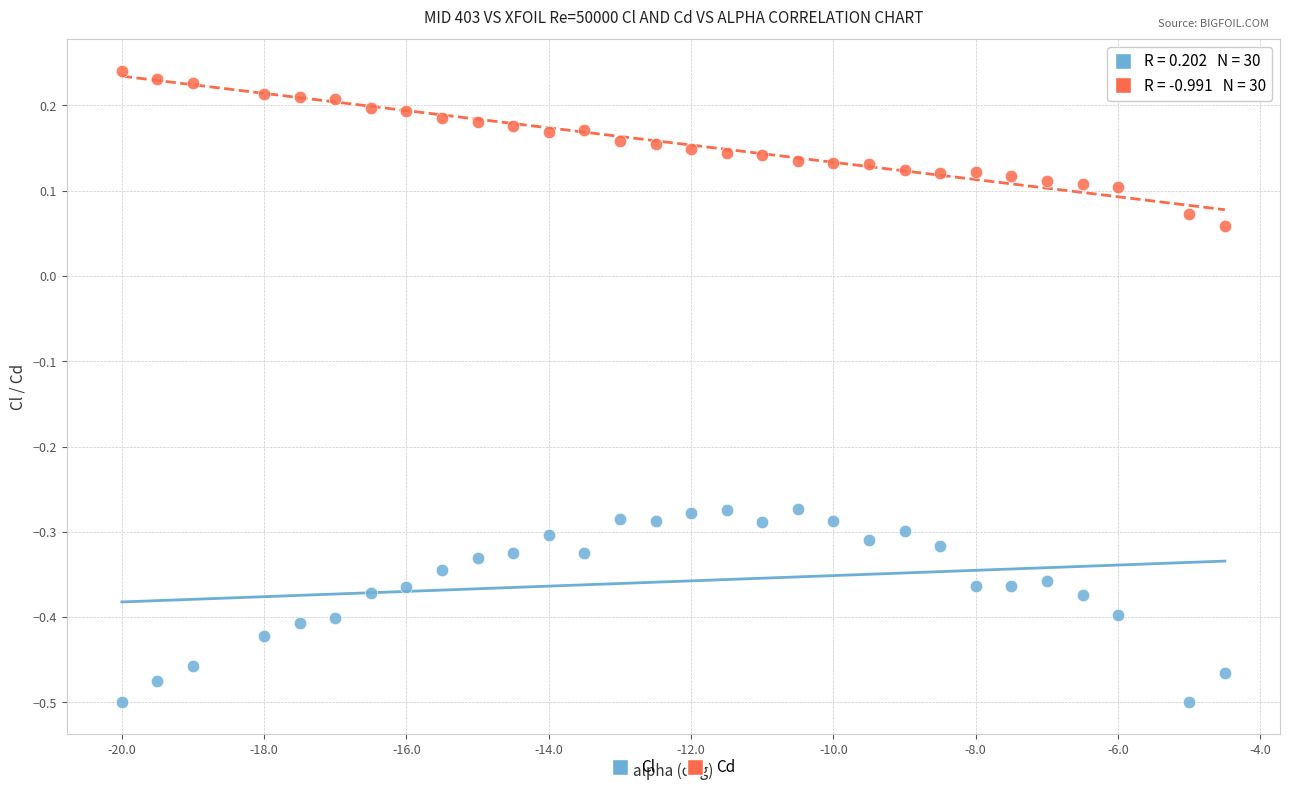

What is the X range (max minus min) for the scatter plot?

15.5